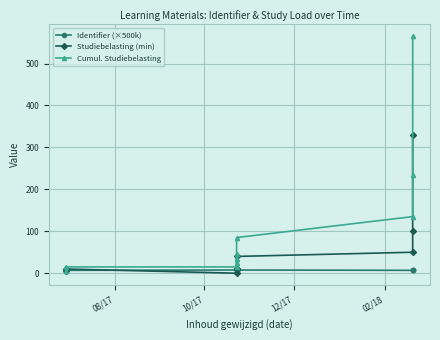

What is the highest value of the Cumul. Studiebelasting series?

565.0